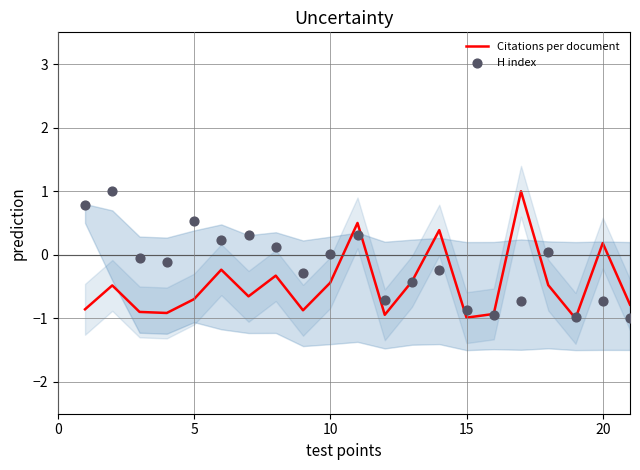

What is the highest value of the Citations per document series?

1.0